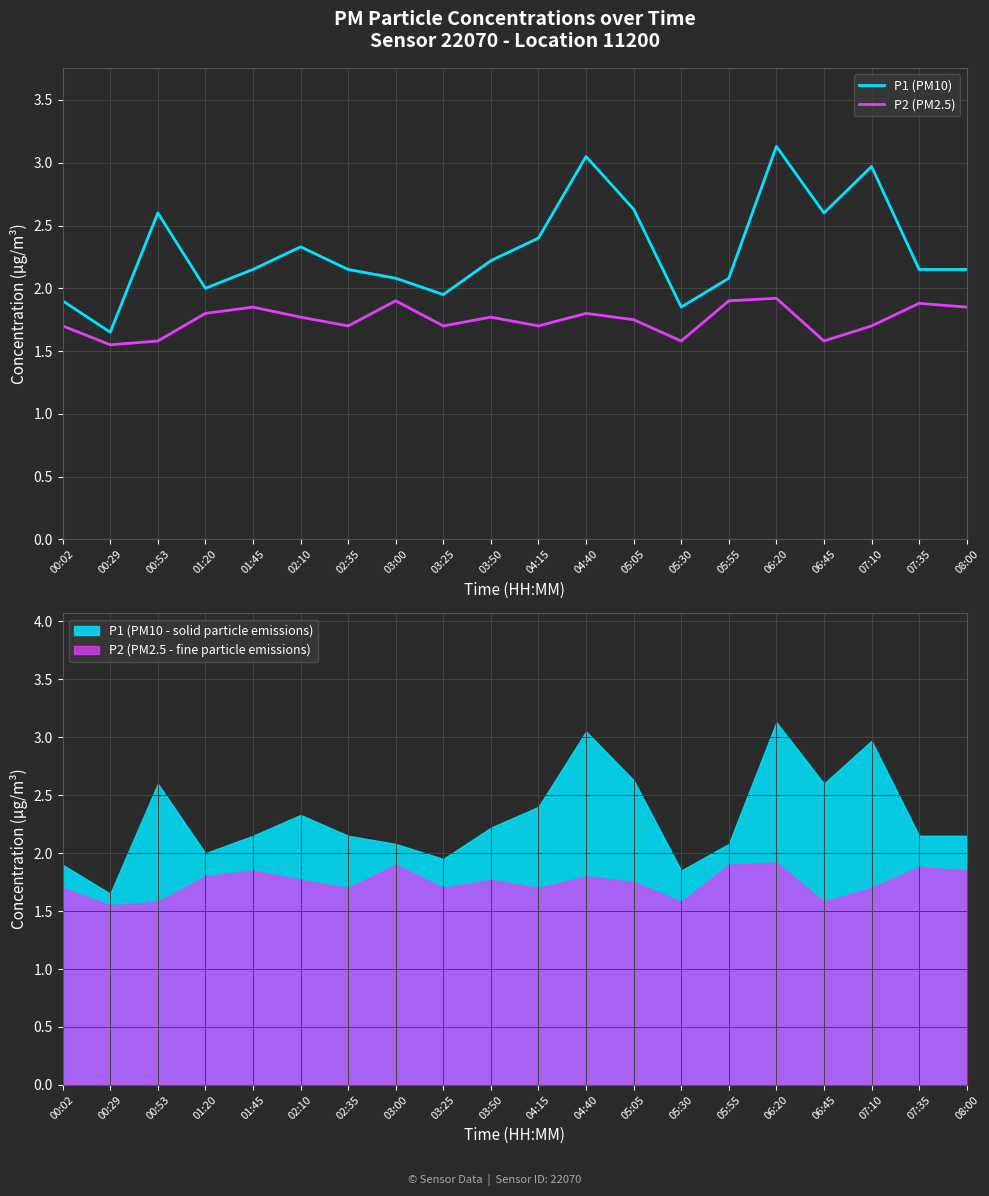

True or false: P1 (PM10) and P2 (PM2.5) intersect in this chart.

False